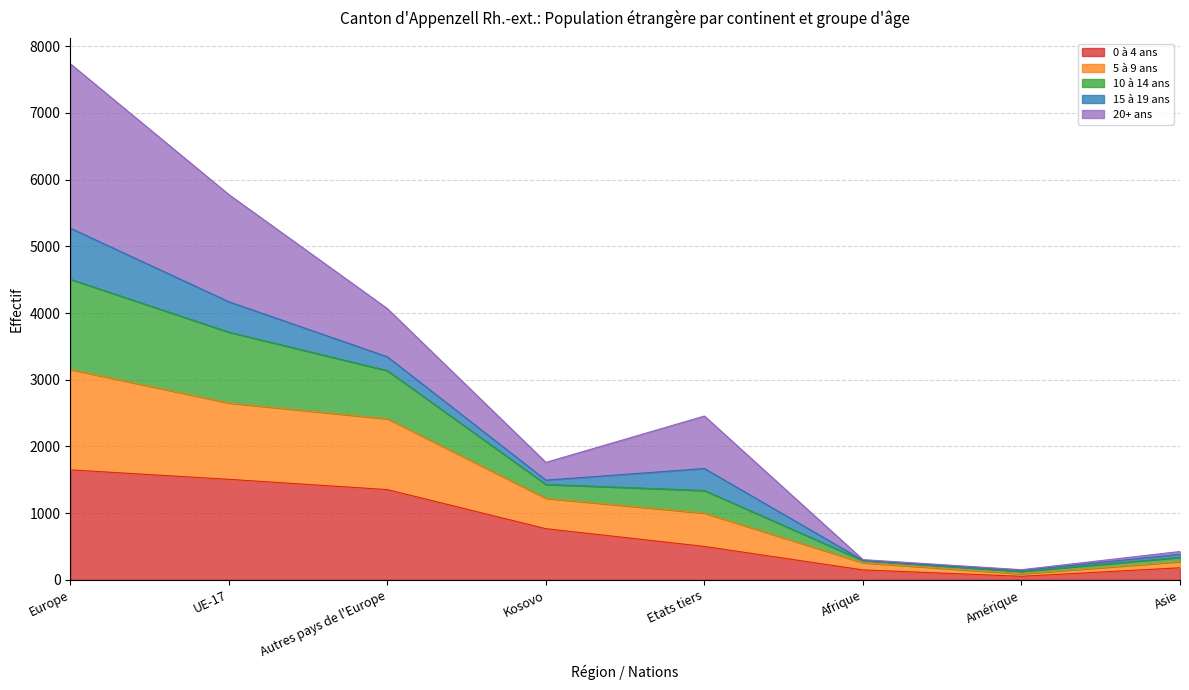

At which category is the sum across all series the highest?

Europe